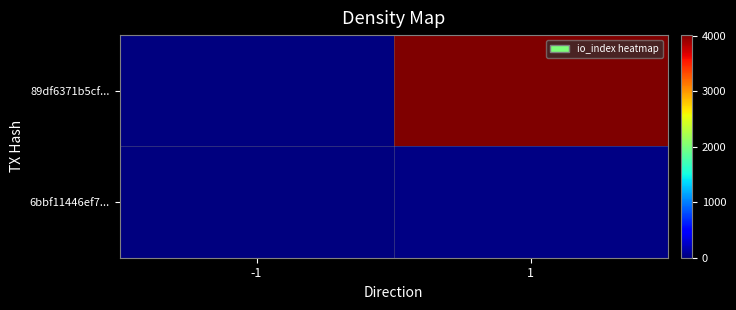

Reading left to right, list all the values displayed in this chart.

89df6371b5cf...: -1=-1	1=4011
6bbf11446ef7...: -1=1	1=16